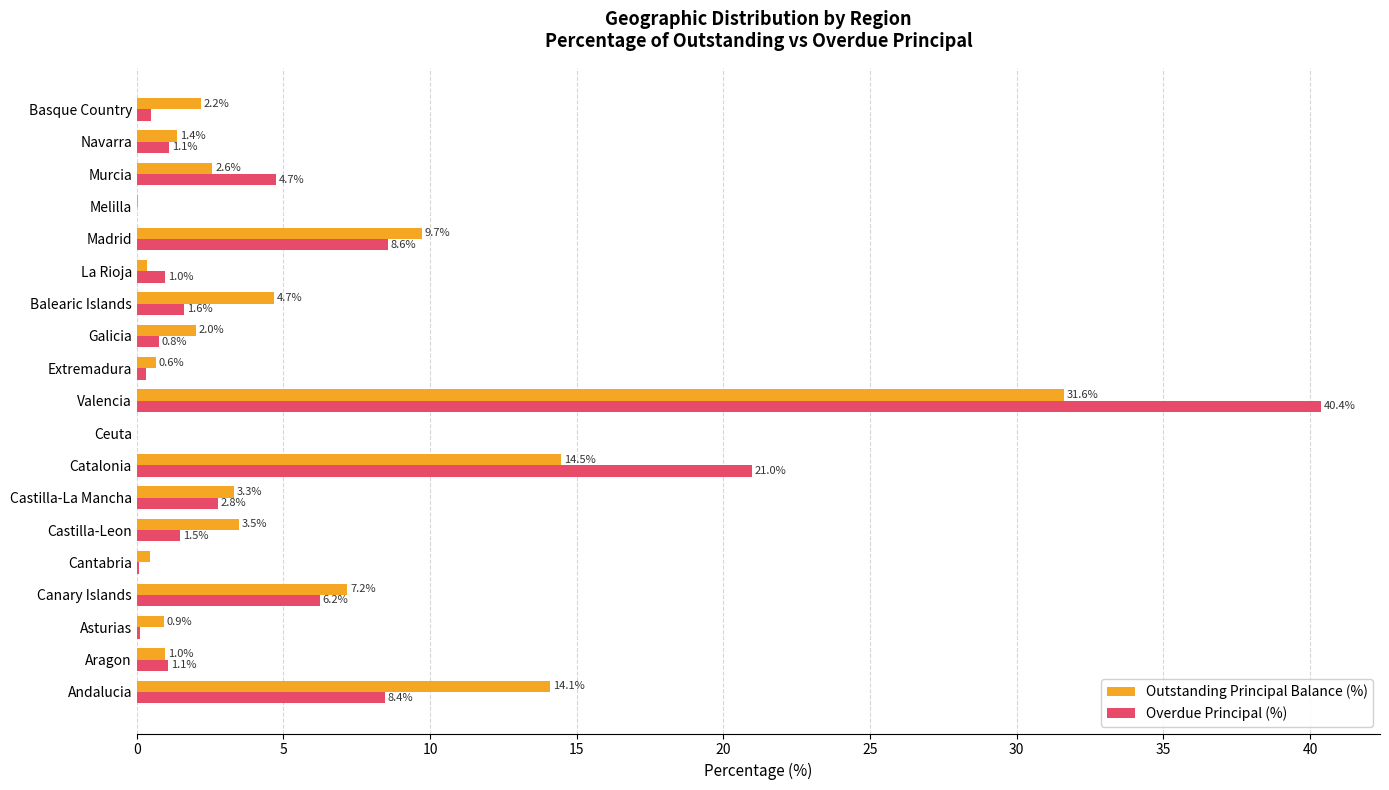

Between Madrid and Basque Country, which series saw the biggest shift?

Overdue Principal (%)